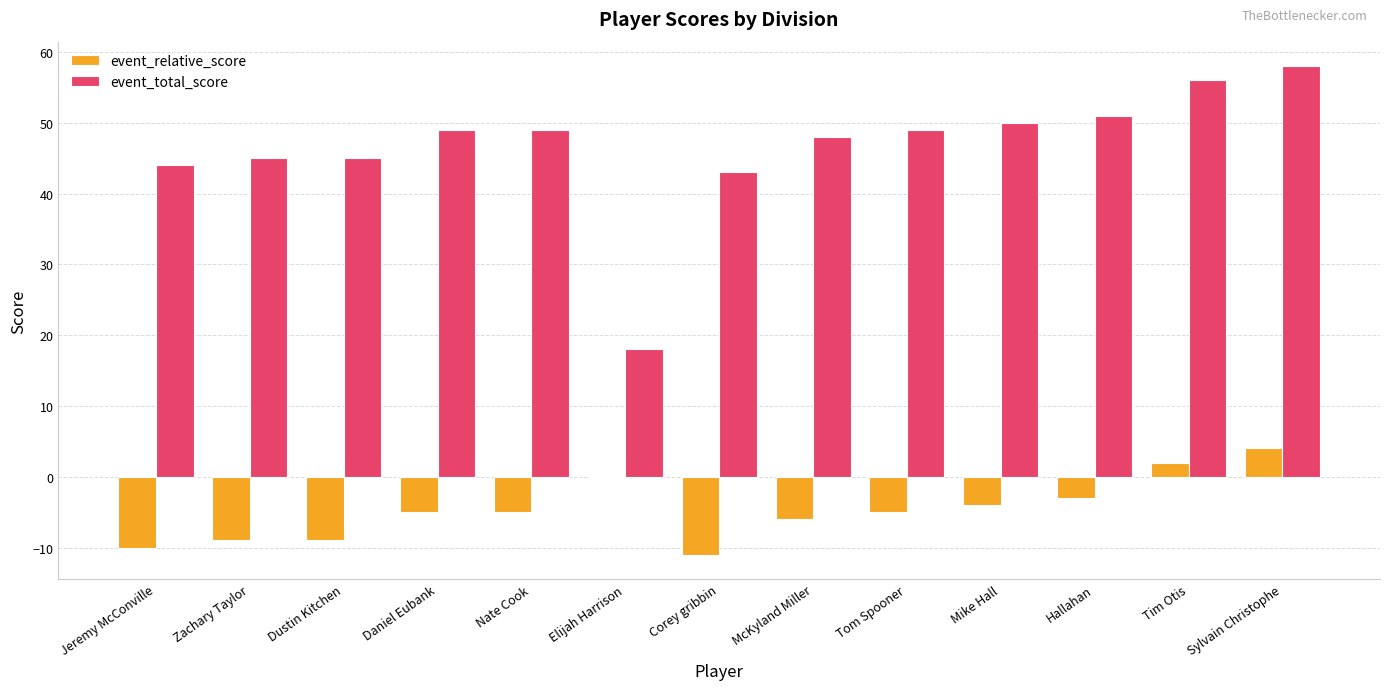

Which category has the highest value across all series?

Sylvain Christophe